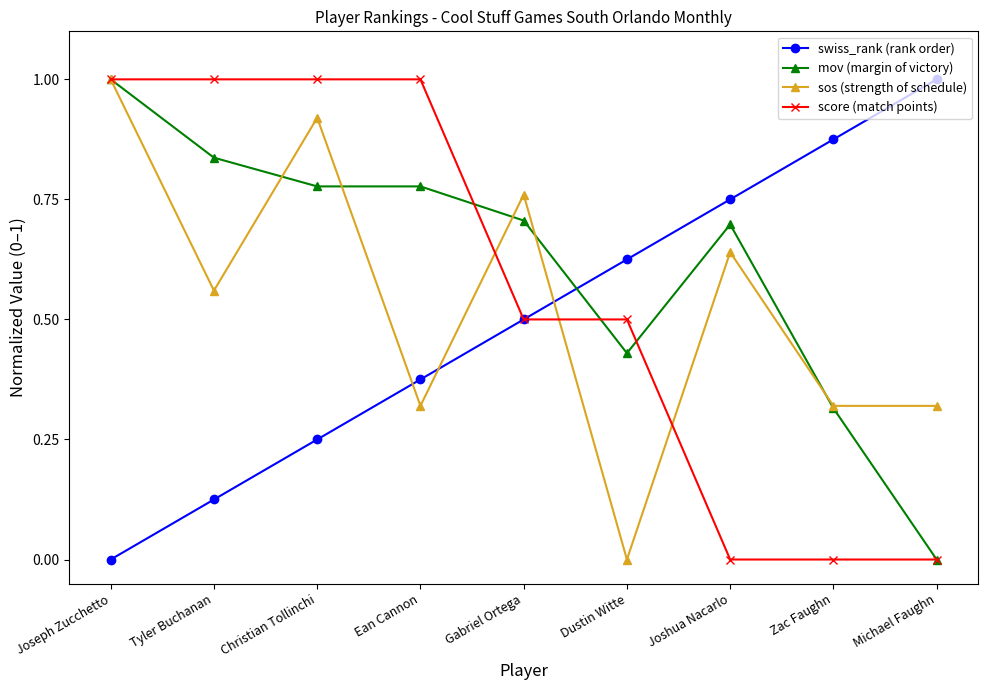

What is the difference between the maximum and minimum values in the mov (margin of victory) series?

1.0